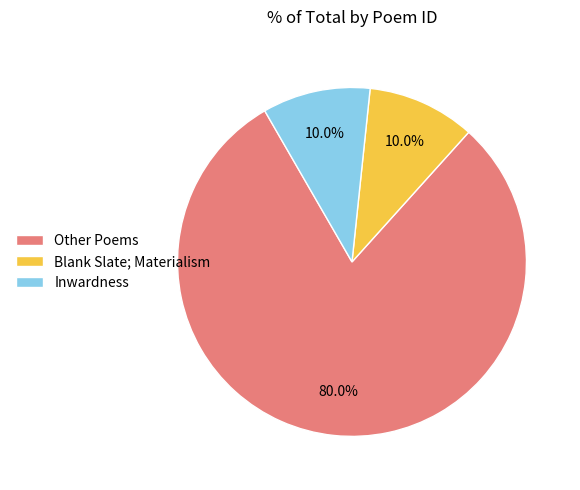

Which category accounts for the majority?

Other Poems